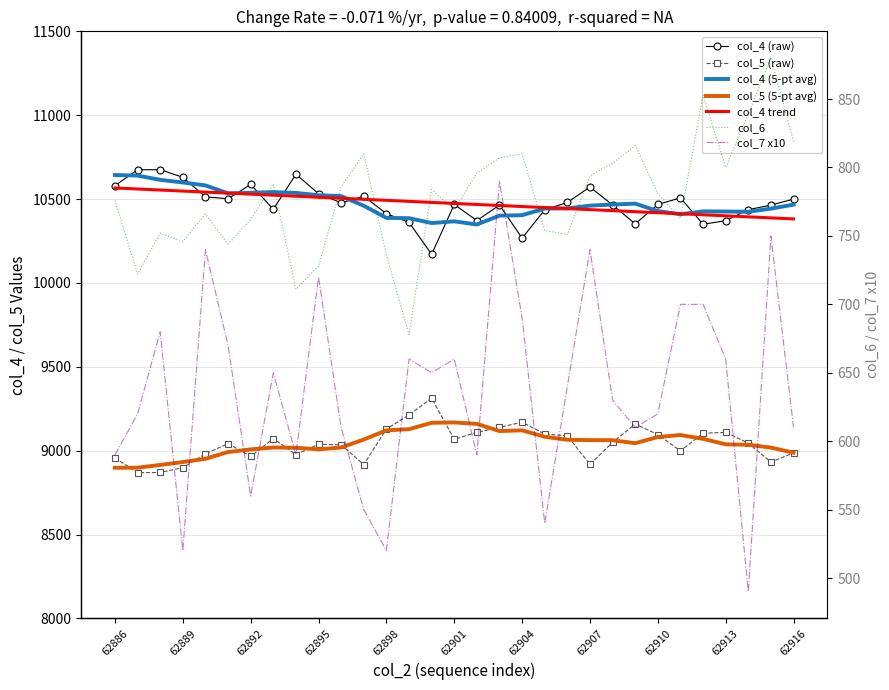

Reading left to right, extract all data points from this chart.

col_4: 10580	10675	10675	10630	10513	10502	10587	10439	10648	10532	10478	10517	10413	10361	10171	10468	10372	10464	10267	10436	10480	10572	10465	10352	10468	10507	10350	10371	10437	10464	10500
col_5: 8956	8869	8870	8899	8981	9042	8966	9072	8977	9038	9035	8917	9129	9213	9313	9068	9109	9139	9170	9099	9089	8918	9050	9159	9096	8999	9104	9109	9045	8932	8987
col_6: 776	722	752	746	766	744	762	788	711	728	786	810	736	678	784	769	796	807	810	754	751	794	803	816	781	763	853	800	839	880	819
col_7: 590	620	680	520	740	670	560	650	590	720	610	550	520	660	650	660	590	790	690	540	640	740	630	610	620	700	700	660	490	750	610